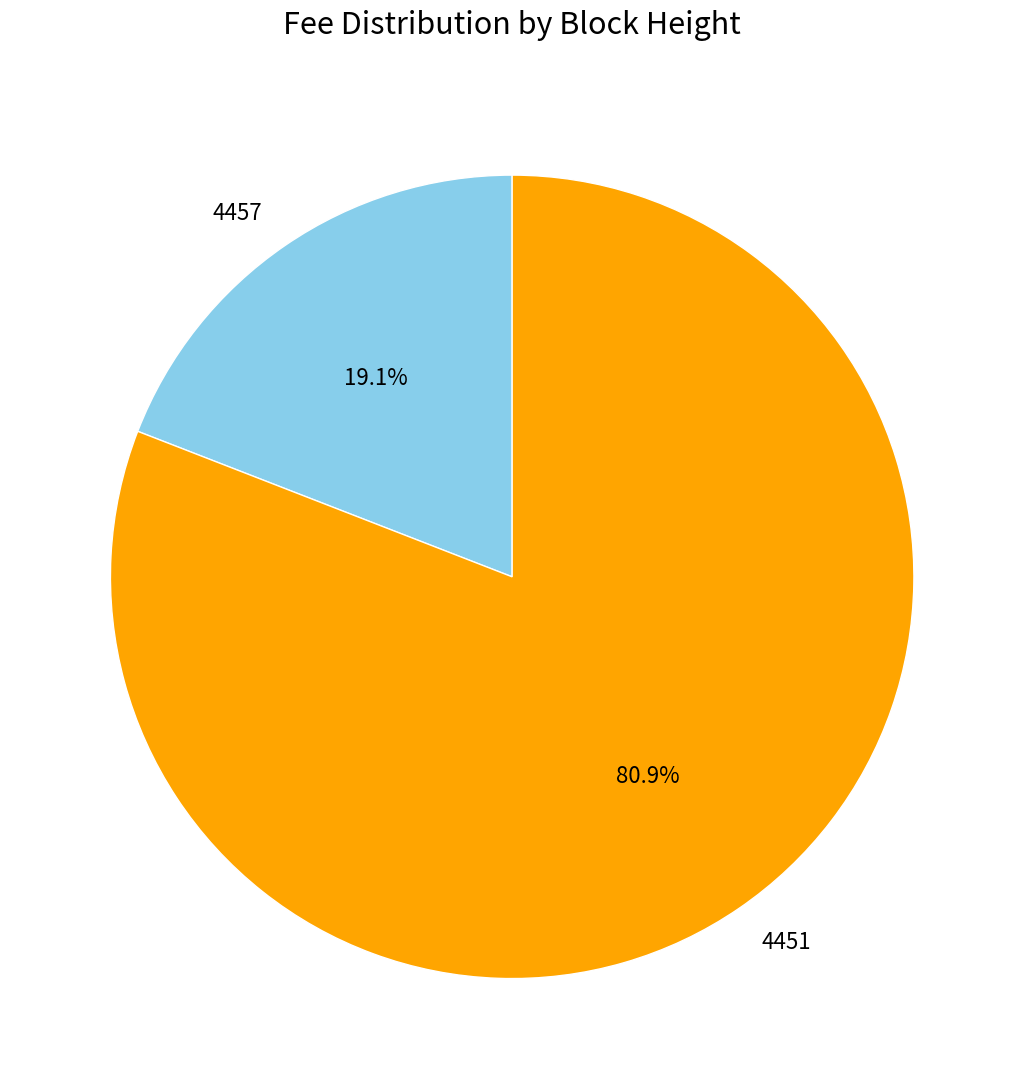

True or false: 4457 accounts for 19% of the total.

True